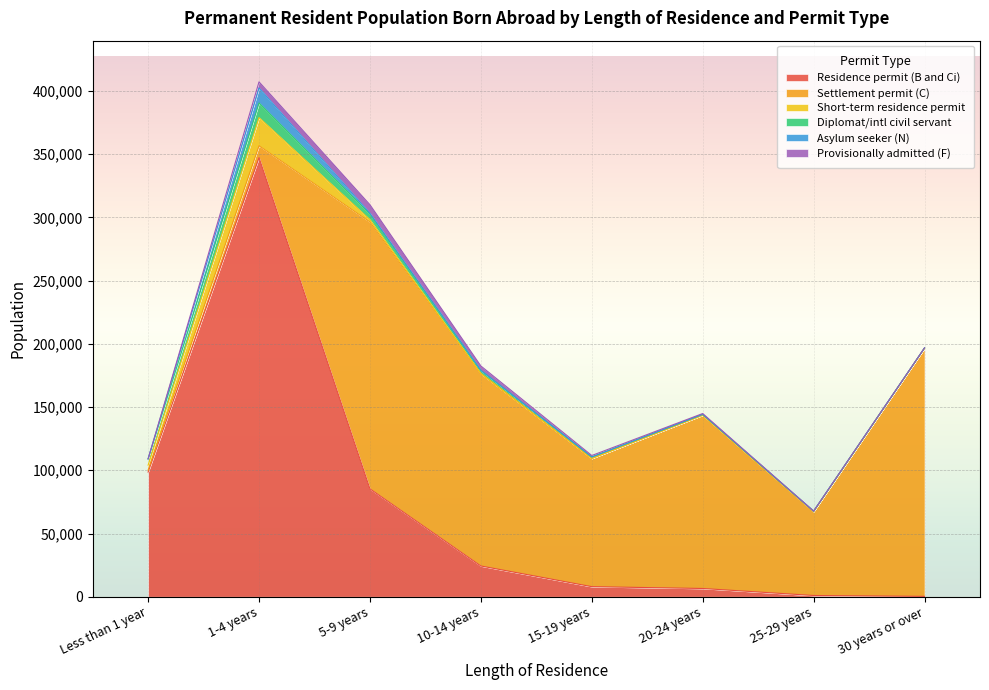

What value does the Diplomat/intl civil servant series have at 10-14 years, to the nearest 50?

2500